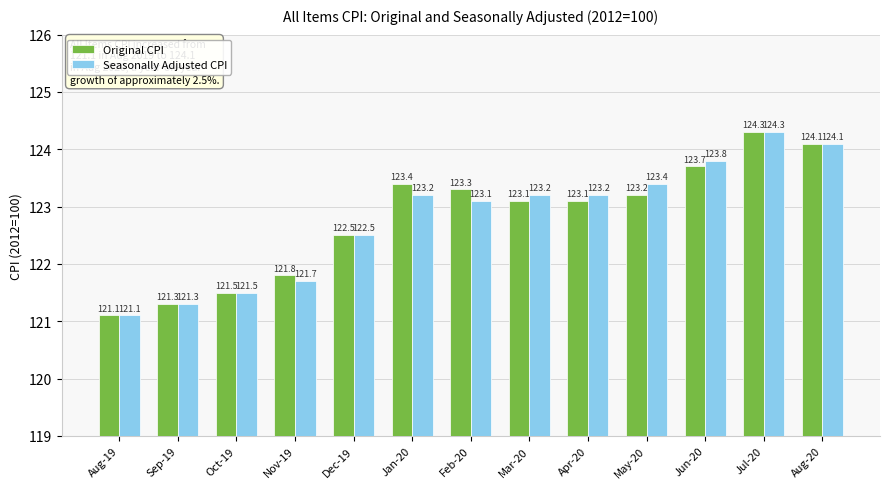

Which label corresponds to the smallest value in the chart?

Aug-19